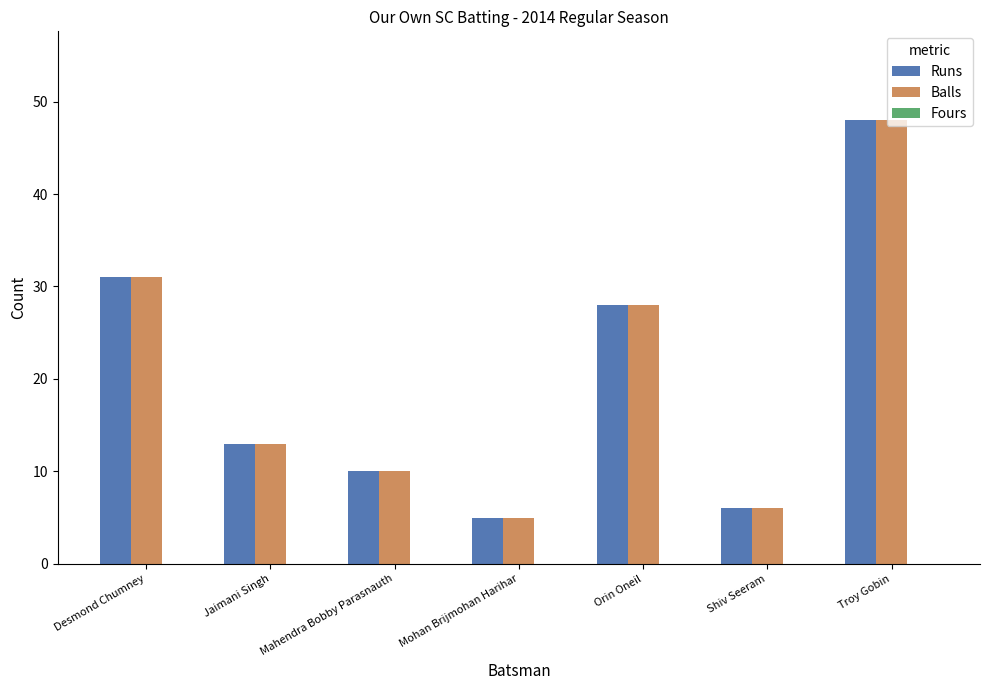

What position from the right is Jaimani Singh?

6